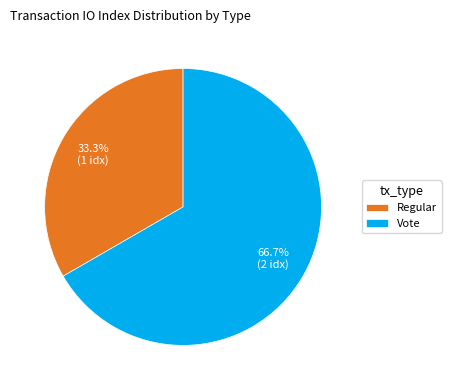

Which has a higher value, Regular or Vote?

Vote